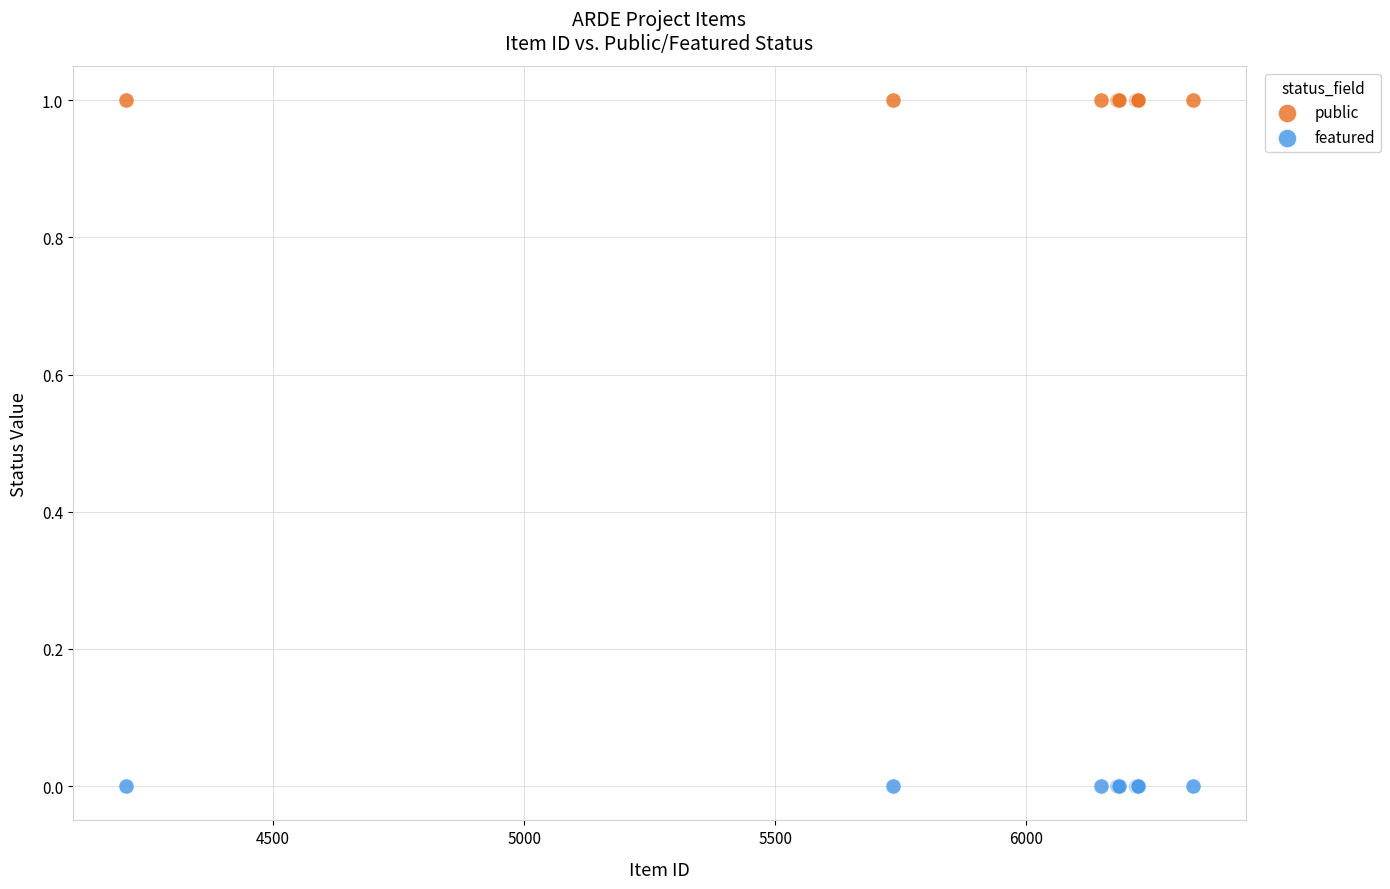

Which series reaches the minimum Y coordinate?

featured